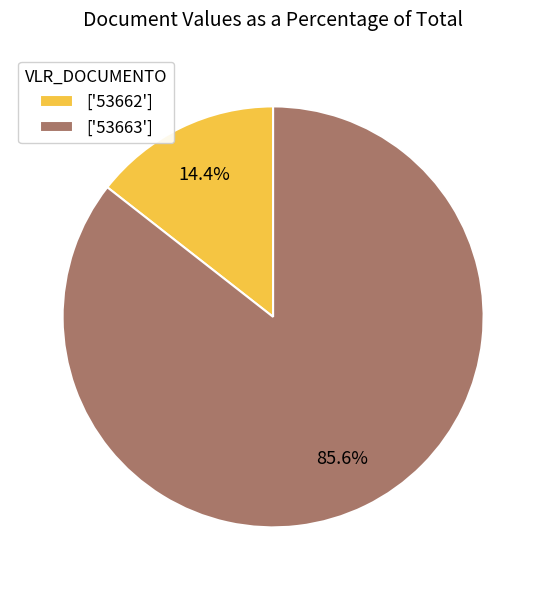

Combined, do ['53663'] and ['53662'] account for over 50%?

Yes